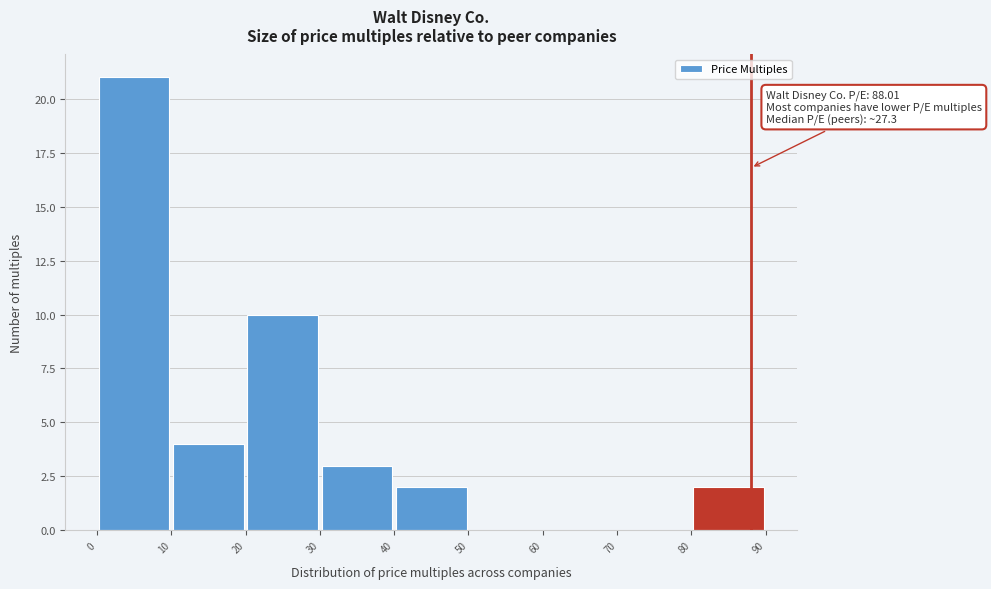

Which range on the x-axis has the tallest bar?

0 to 10